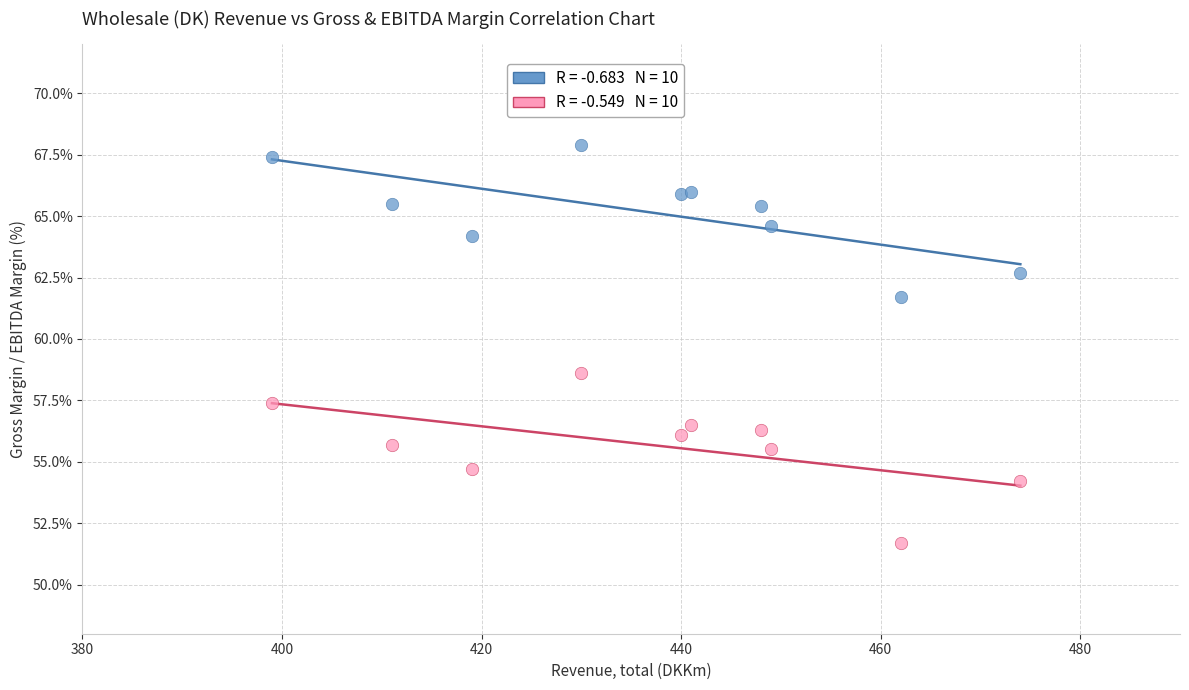

Across all series, what Y value is closest to 59?

58.6